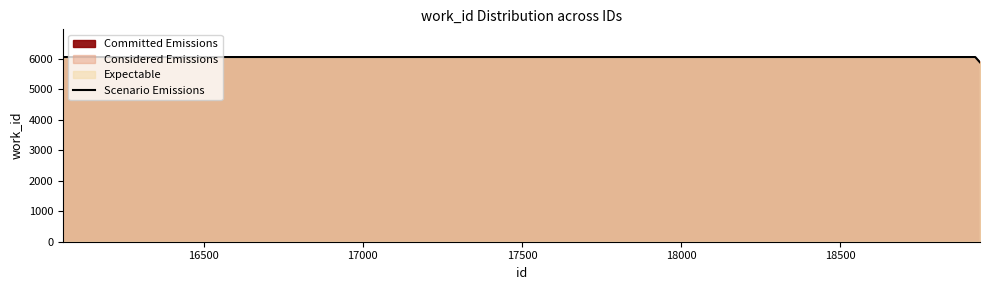

What is the maximum value shown in the chart?

6060